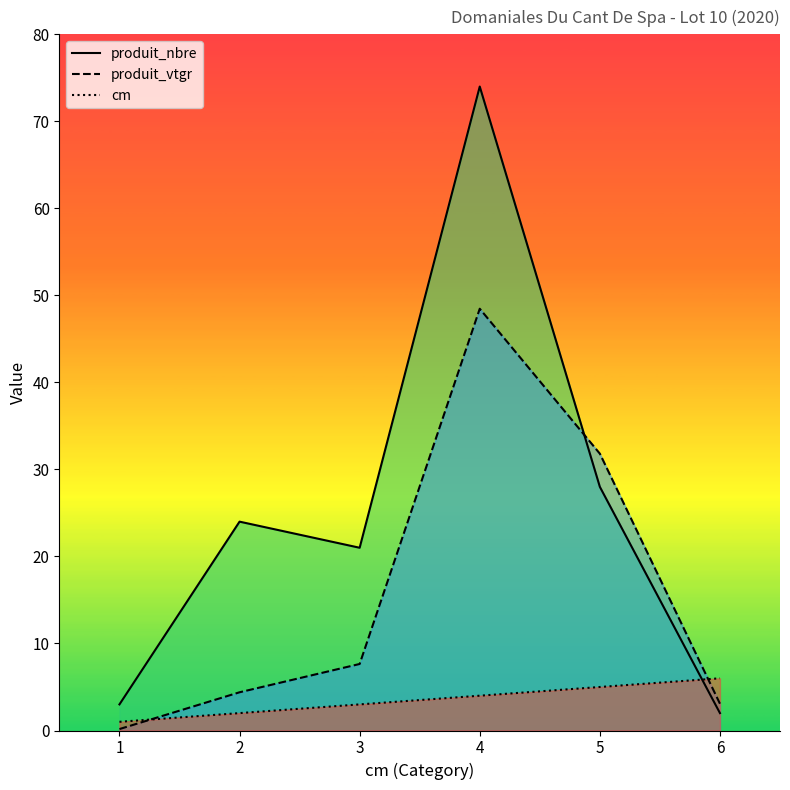

At how many categories does at least one series exceed 26?

2